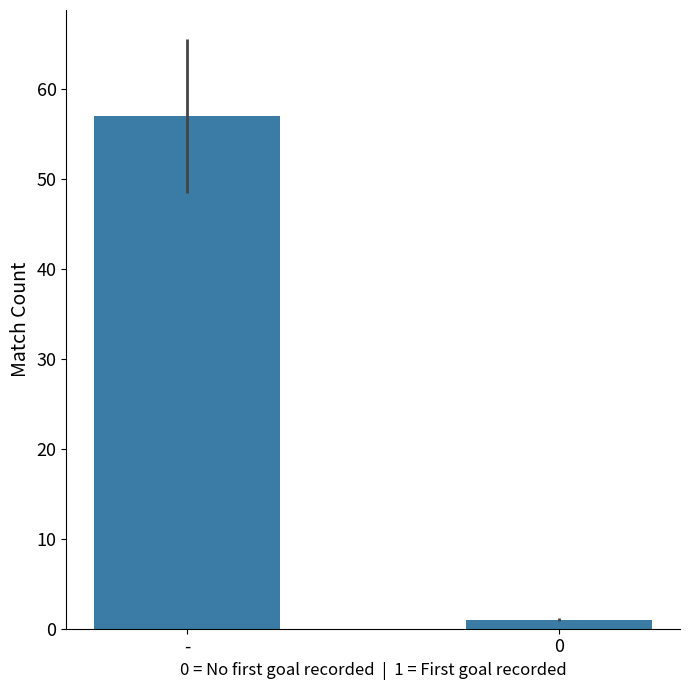

The chart shows a value of 1 at 0. True or false?

True